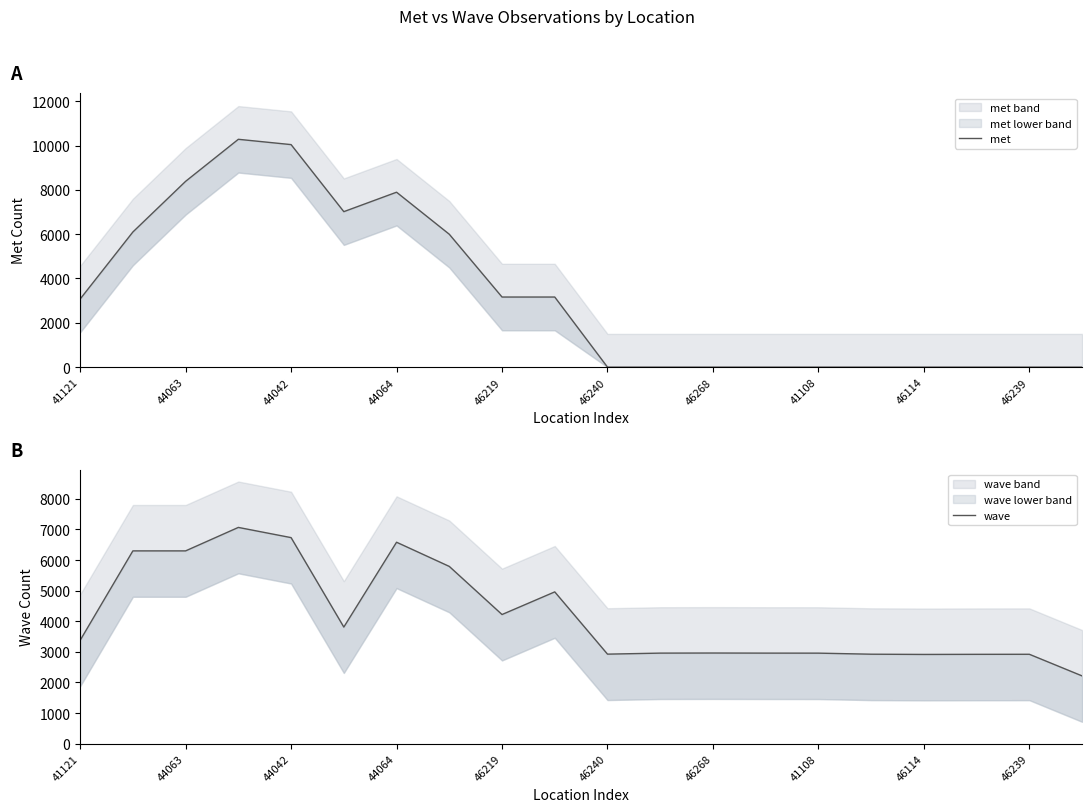

At how many categories does at least one series exceed 7938?

3